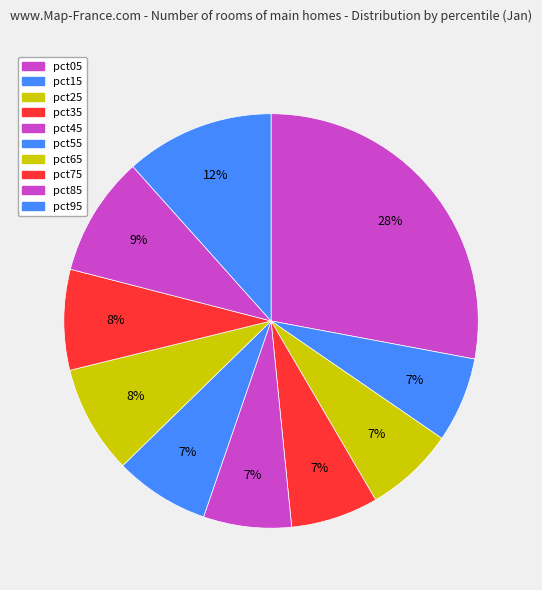

Between pct95 and pct45, which is larger?

pct95